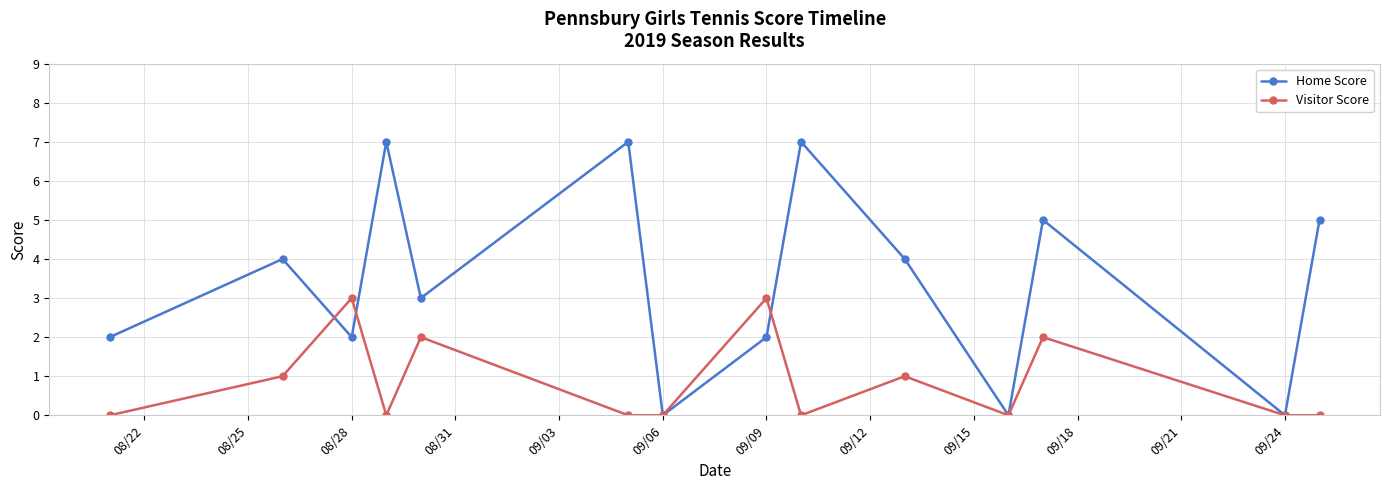

List the series in order of their peak value, highest first.

Home Score, Visitor Score